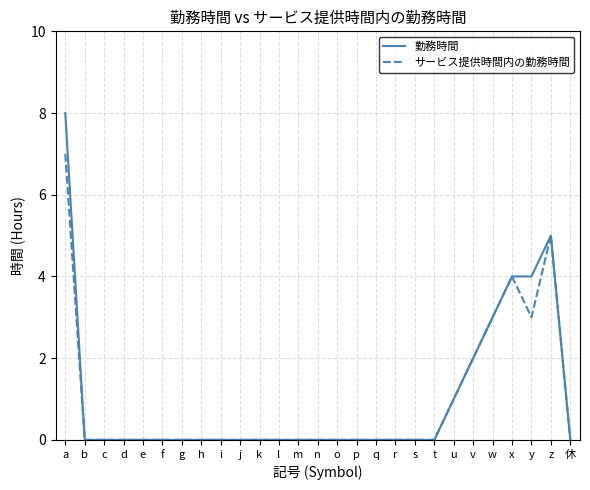

What is the sum of all 勤務時間 values?

27